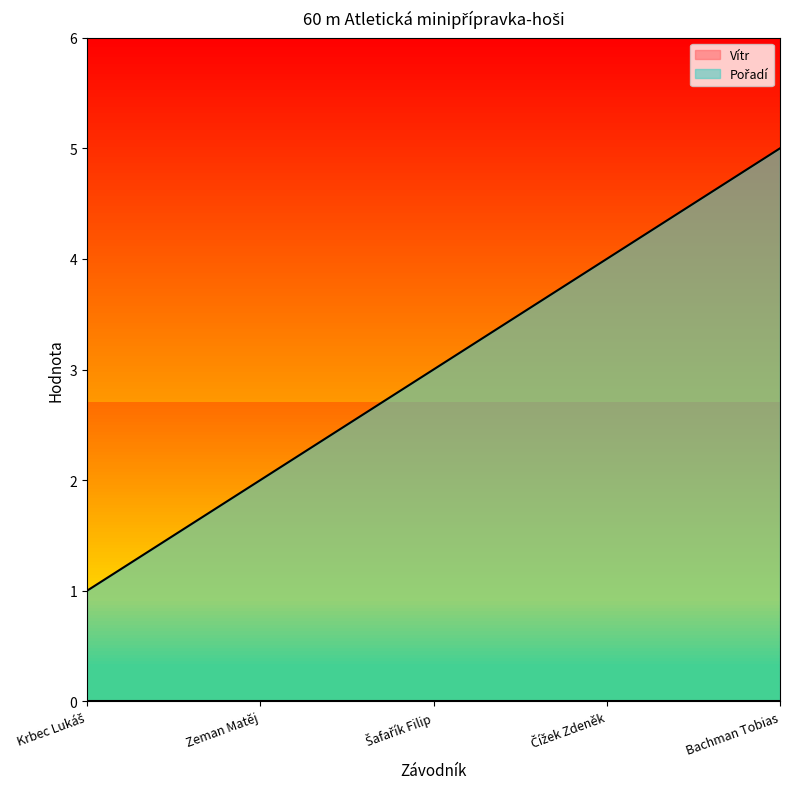

Reading left to right, transcribe all the data shown in this chart.

1	2	3	4	5